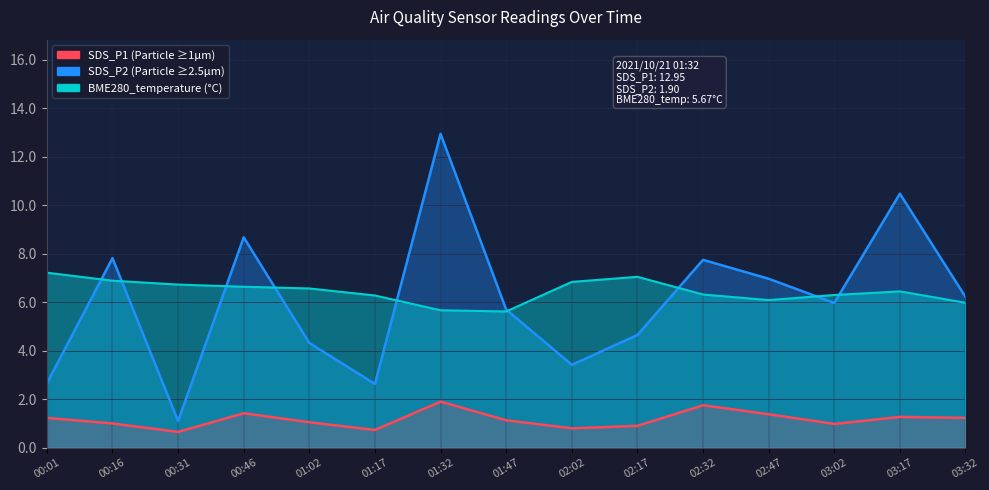

What is the difference between the second highest and minimum values in the BME280_temperature series?

1.4